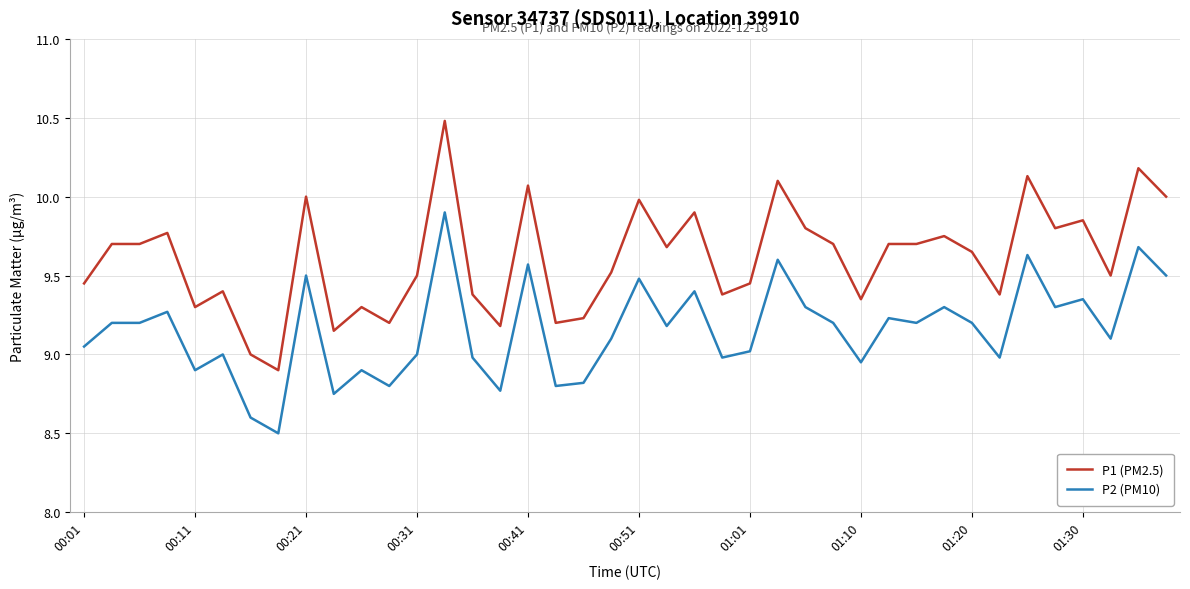

True or false: P1 (PM2.5) has more than 0 interior local peaks.

True